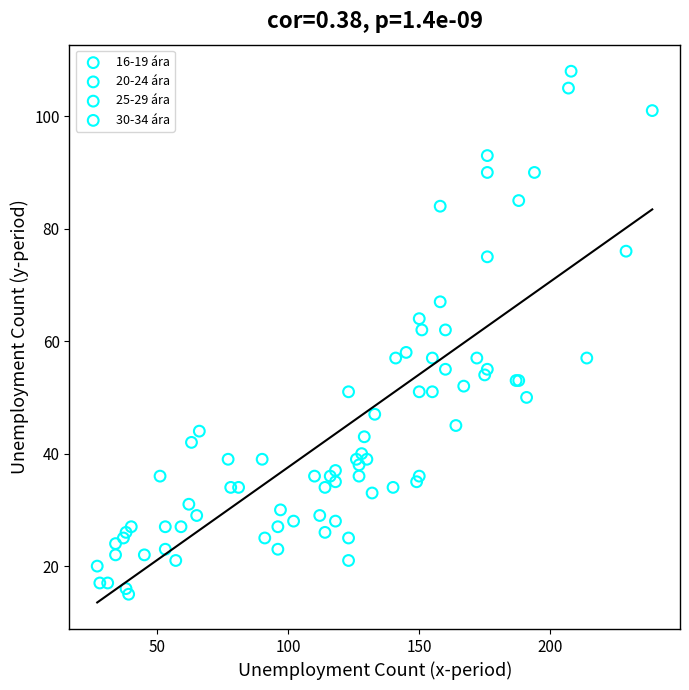

What are all the series names shown in the legend?

16-19 ára, 20-24 ára, 25-29 ára, 30-34 ára